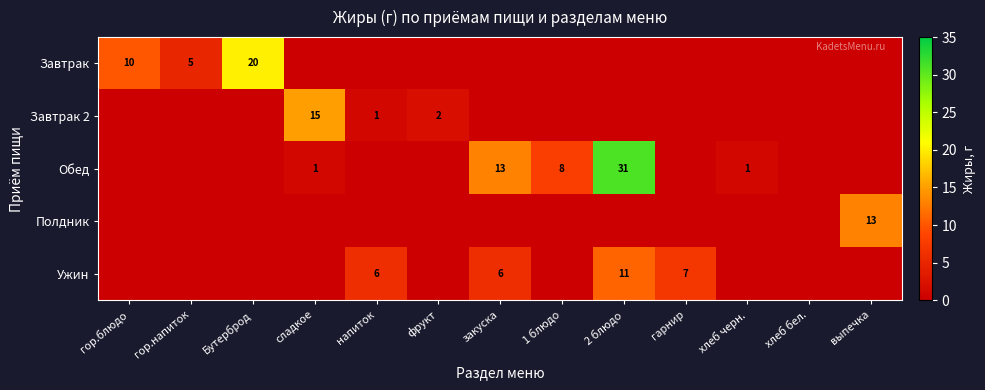

At which category is the sum across all series the highest?

2 блюдо